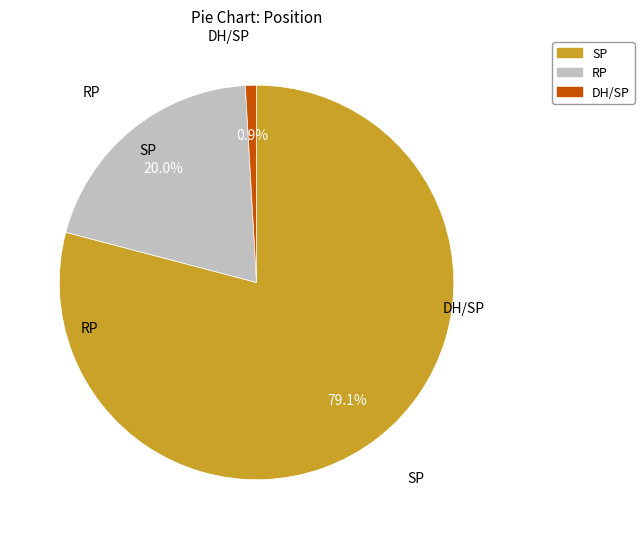

To the nearest percent, what is the difference between the largest and smallest slice percentages?

78%